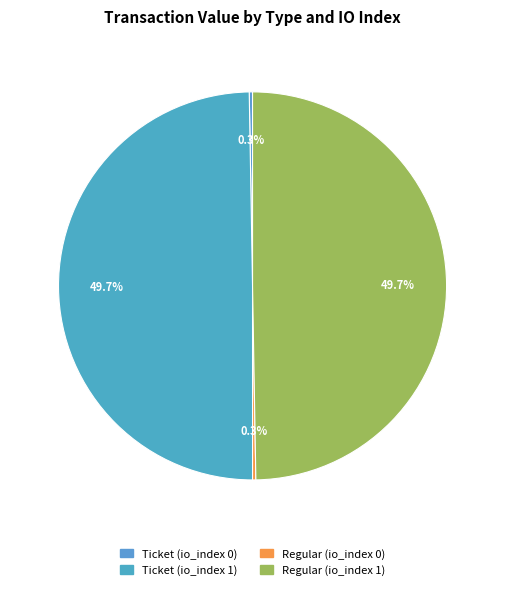

True or false: Regular (io_index 1) accounts for 50% of the total.

True